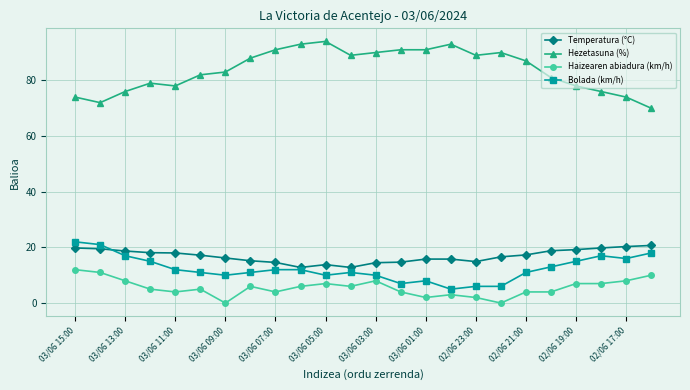

Which series has the widest spread of values?

Hezetasuna (%)